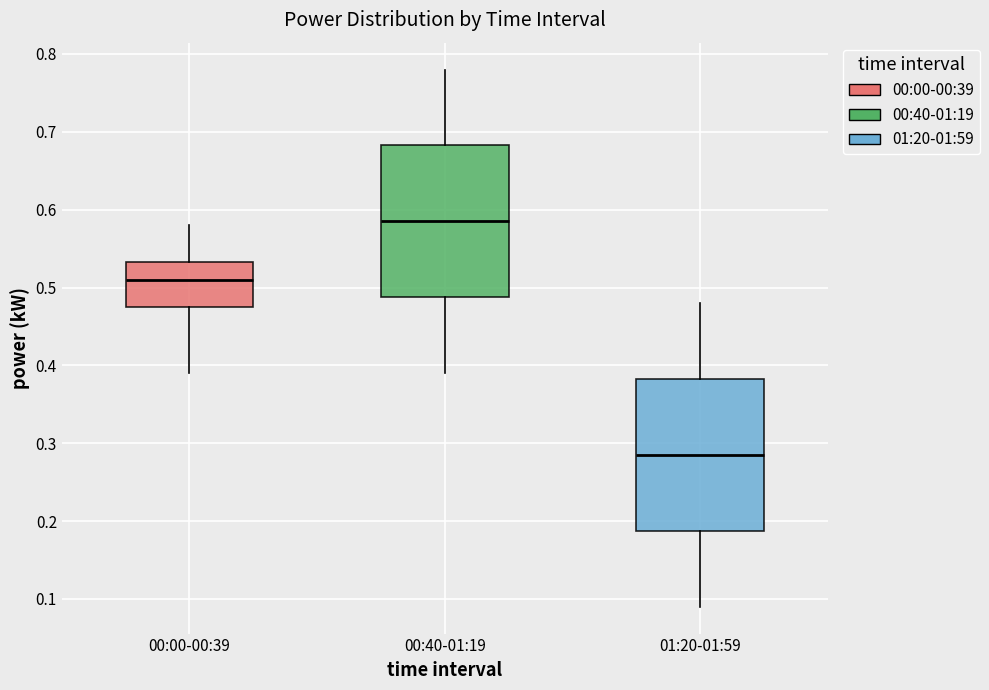

Reading left to right, read every box against the y-axis: the position of its median line, the range the box covers, and the ends of its whiskers. The values are not printed on the chart, so give them approximately, as read against the axis.

00:00-00:39: median 0.51, box 0.48 to 0.53, whiskers 0.39 to 0.58
00:40-01:19: median 0.59, box 0.49 to 0.68, whiskers 0.39 to 0.78
01:20-01:59: median 0.29, box 0.19 to 0.38, whiskers 0.09 to 0.48